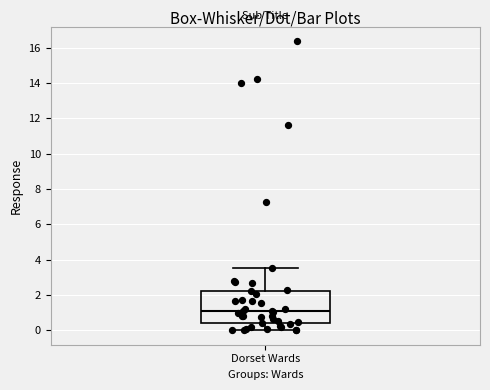

Where is the lower edge of the box for Dorset Wards on the y-axis? The values are not printed on the chart, so give them approximately, as read against the axis.

0.4